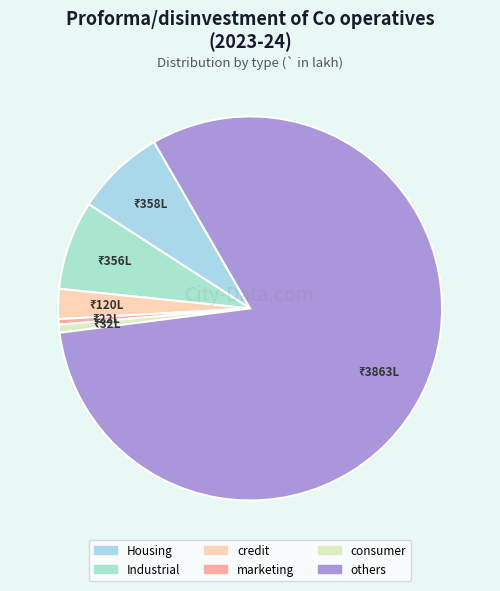

Which category has the smallest portion of the pie?

marketing